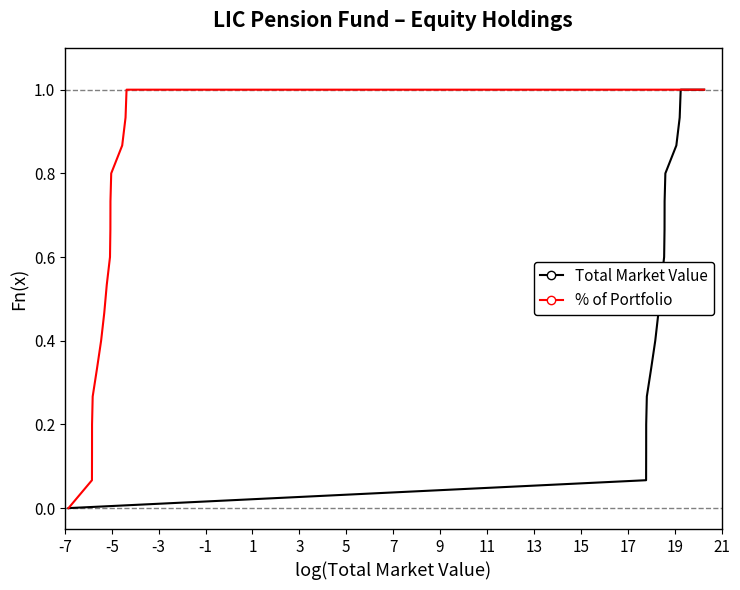

What is the average value of the Total Market Value series?

0.5